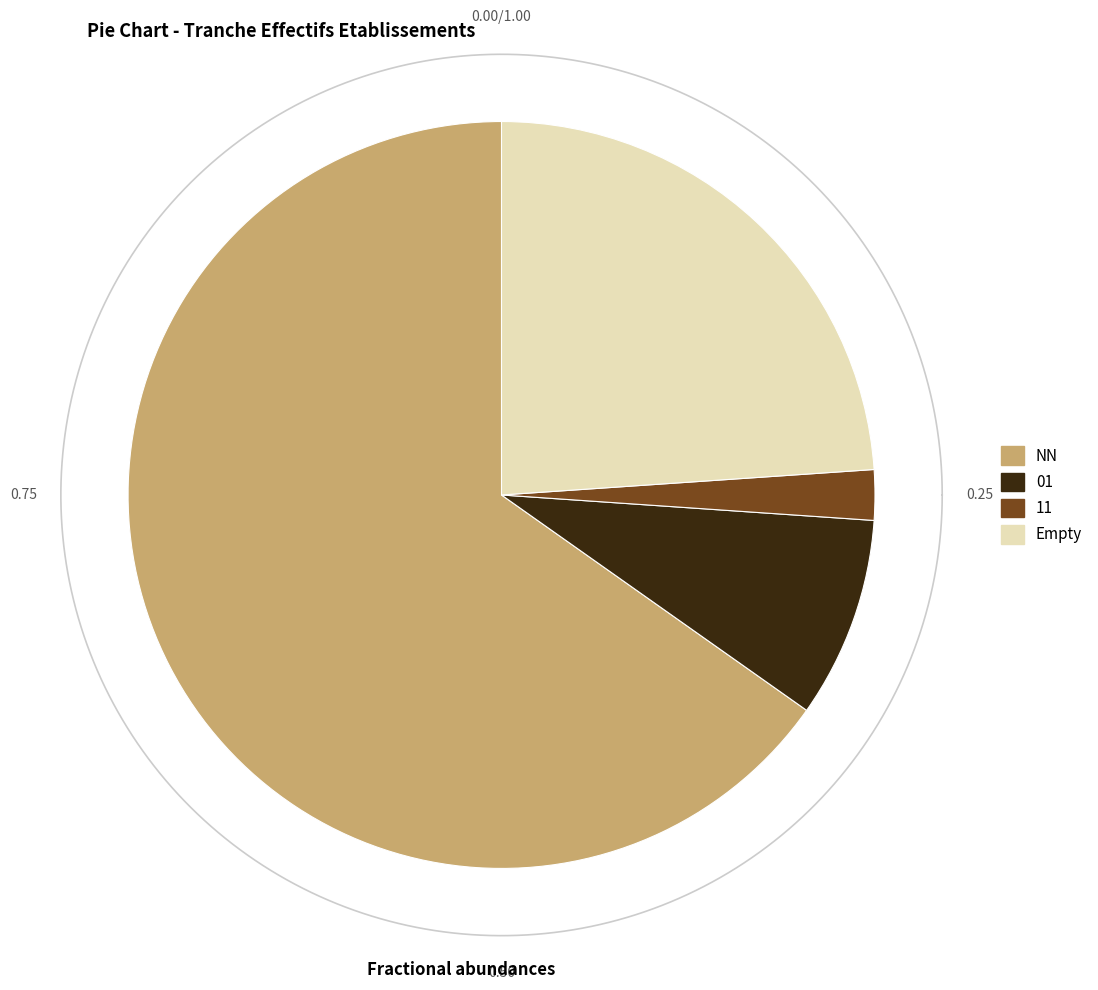

What is the smallest slice in the pie chart?

11